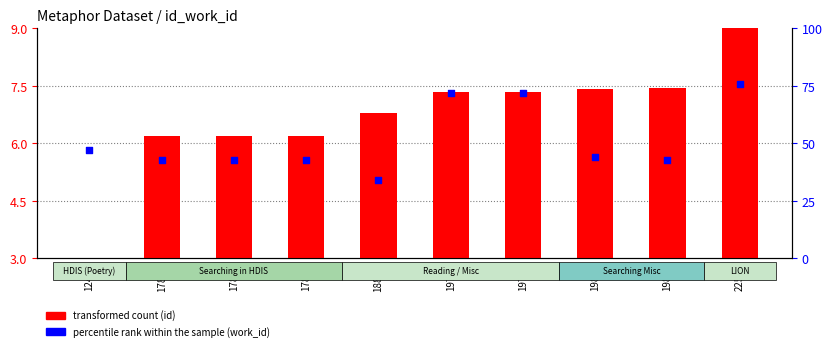

At how many categories does at least one series exceed 71?

3